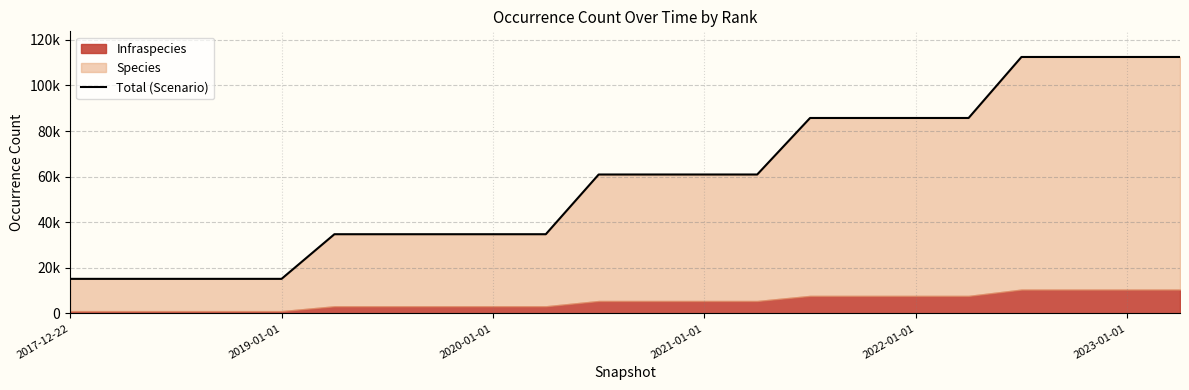

What is the average value?

58466